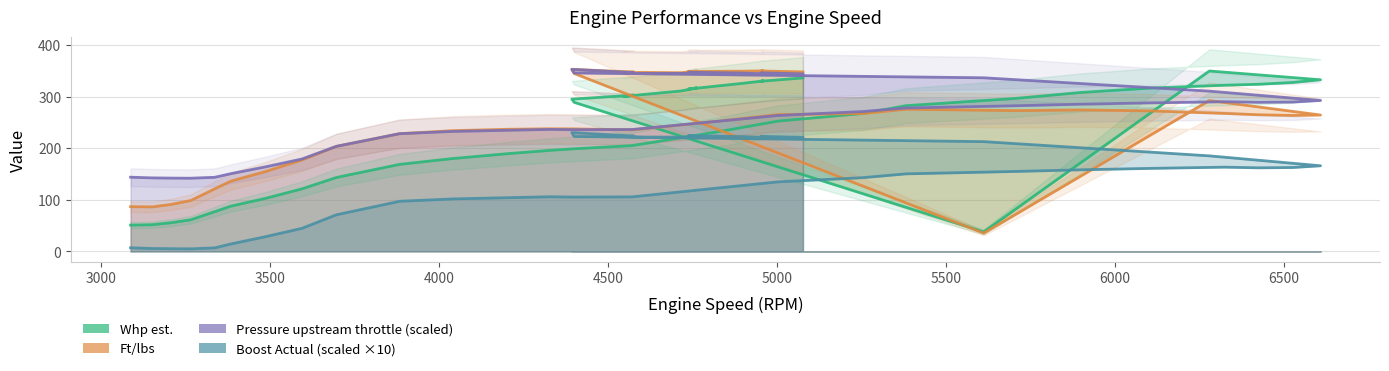

Which has a higher value, 3384 or 4601?

4601